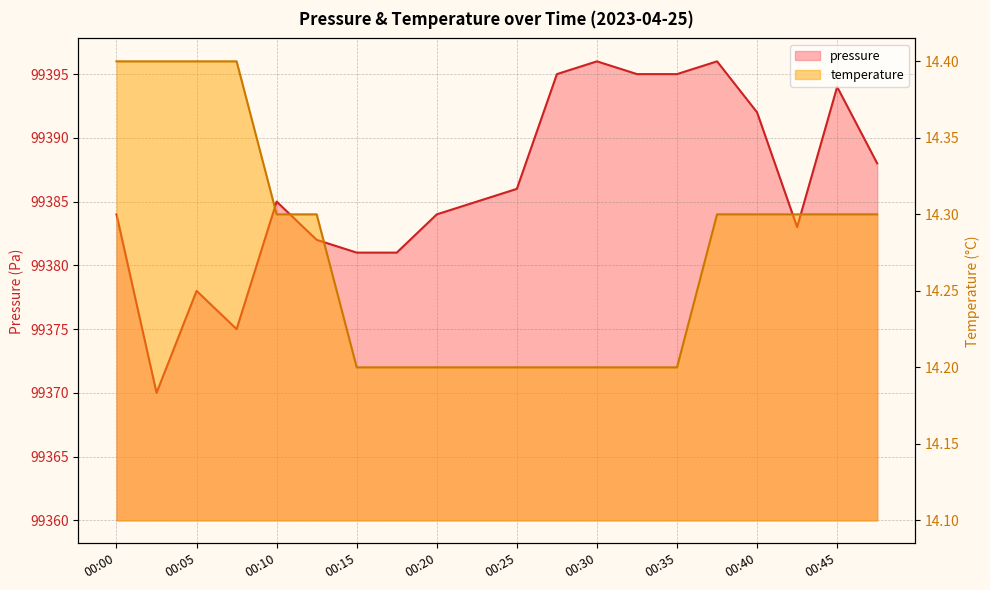

At which label is temperature closest to 14?

00:15